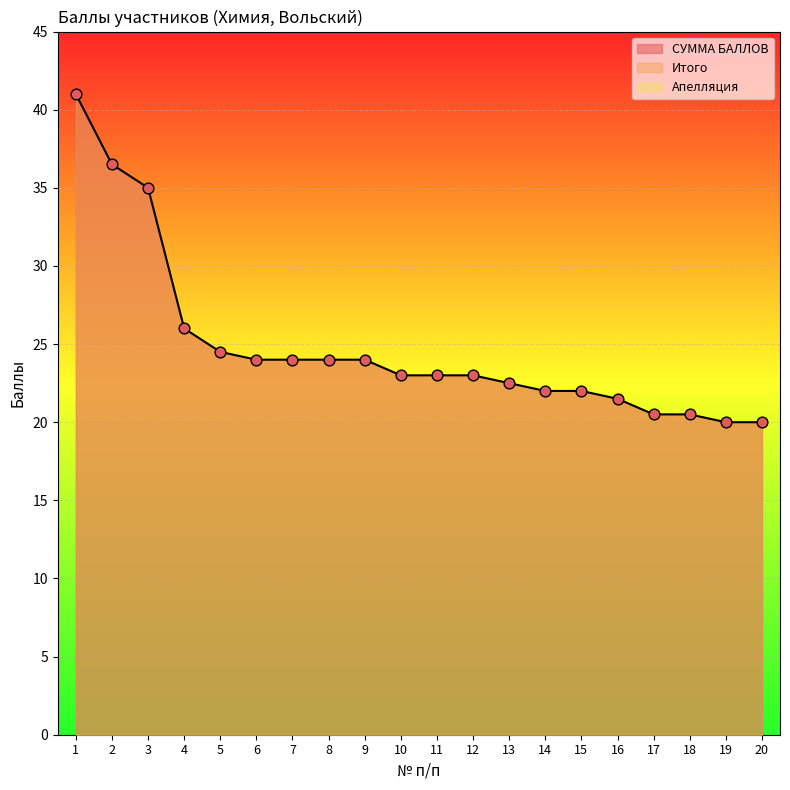

At how many categories does at least one series exceed 26?

3